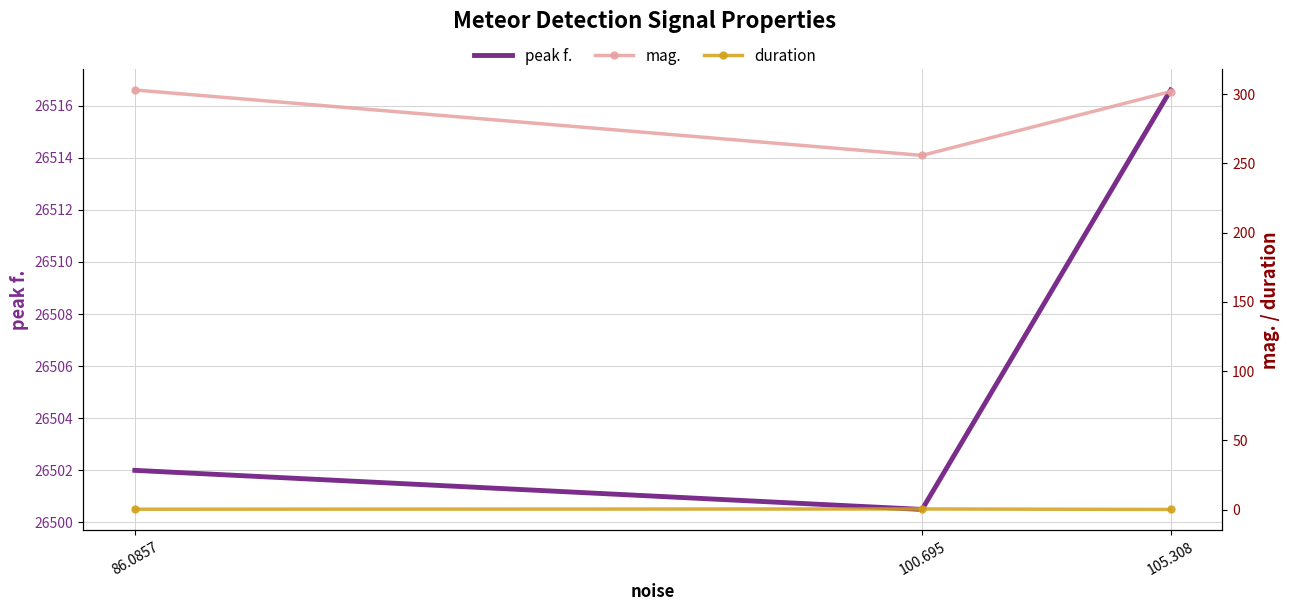

Between 86.0857 and 100.695, which is larger?

86.0857